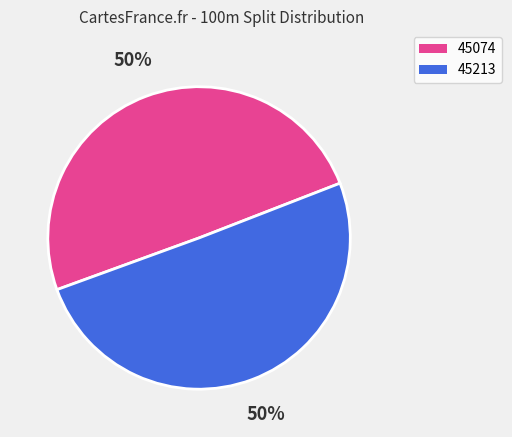

How many slices are in this pie chart?

2